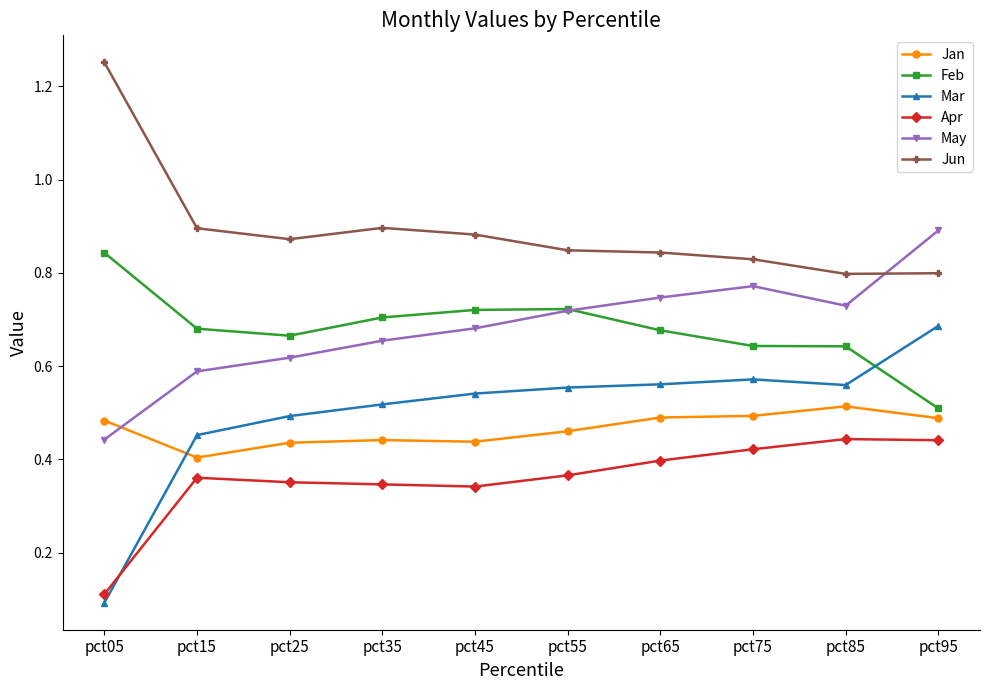

The value of May at pct05 is 0.4. True or false?

True